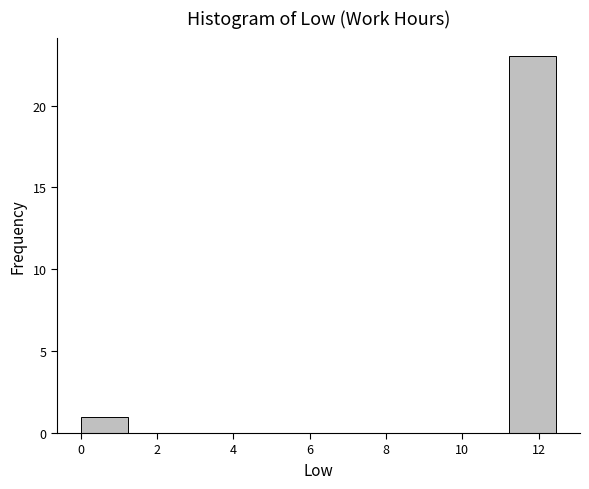

What is the height of the bar covering 0.0 to 1.2 on the x-axis? Neither the bar edges nor the heights are printed on the chart, so give them approximately, as read against the axes.

1